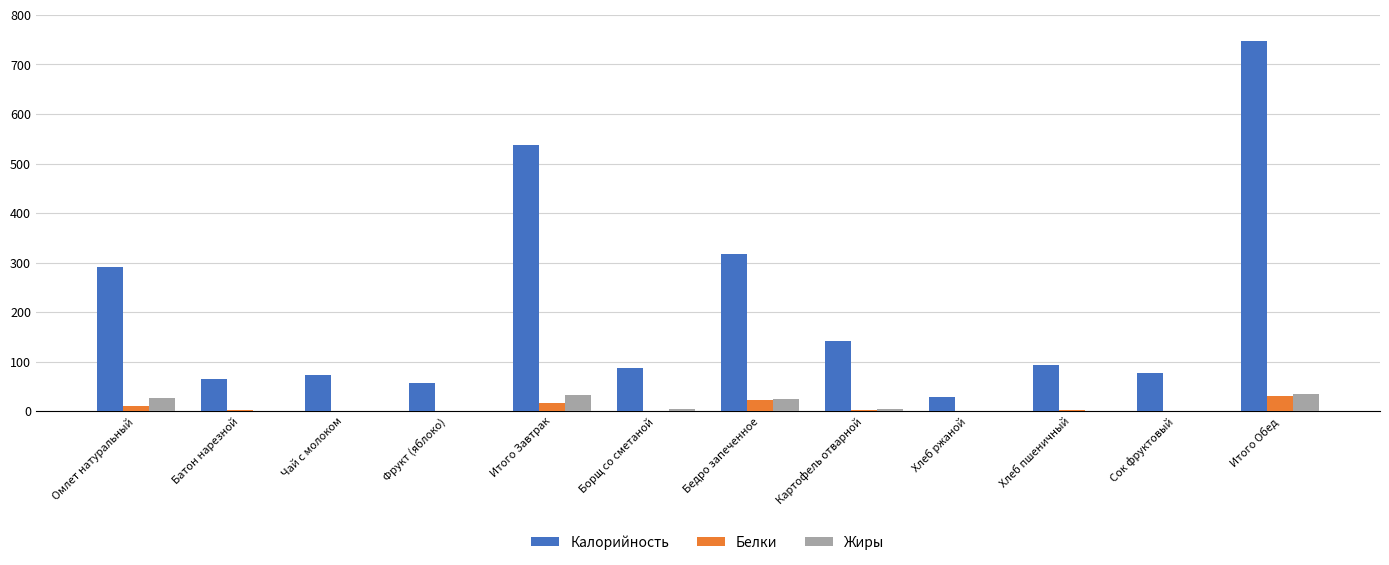

What is the approximate value of Белки at Омлет натуральный?

9.9